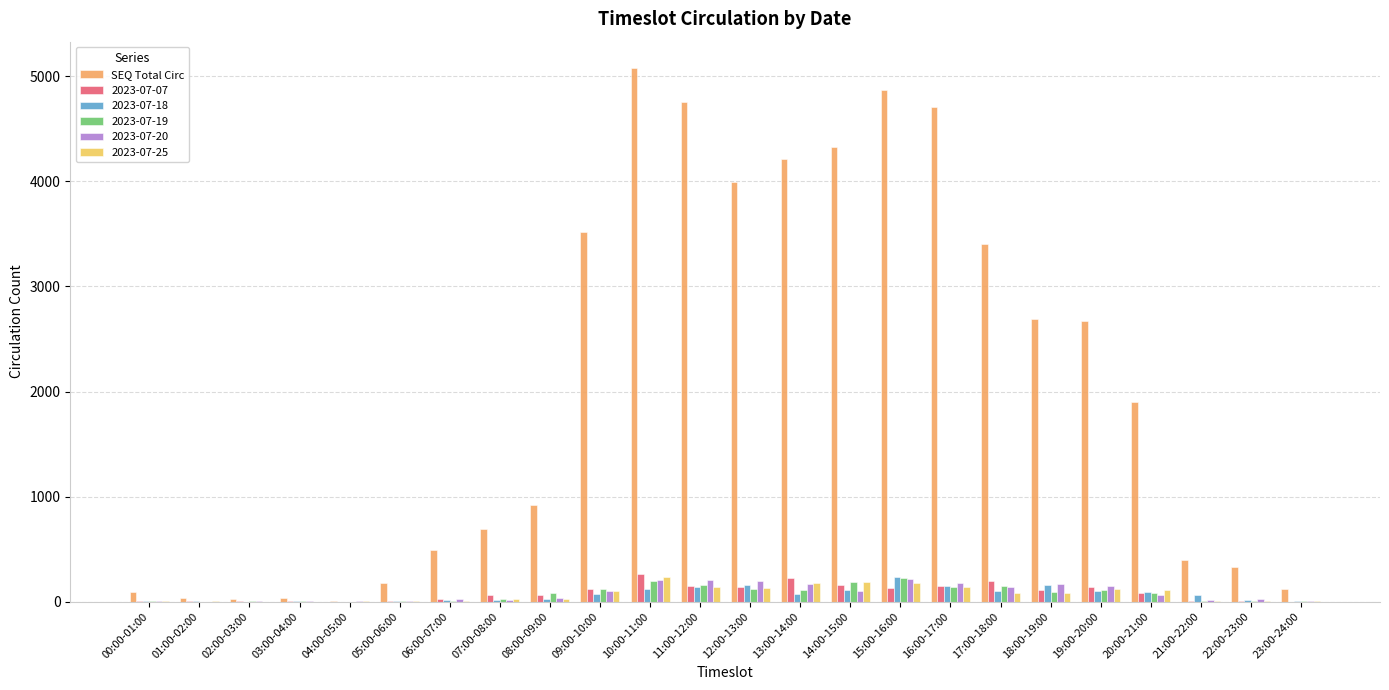

What position from the right is 18:00-19:00?

6